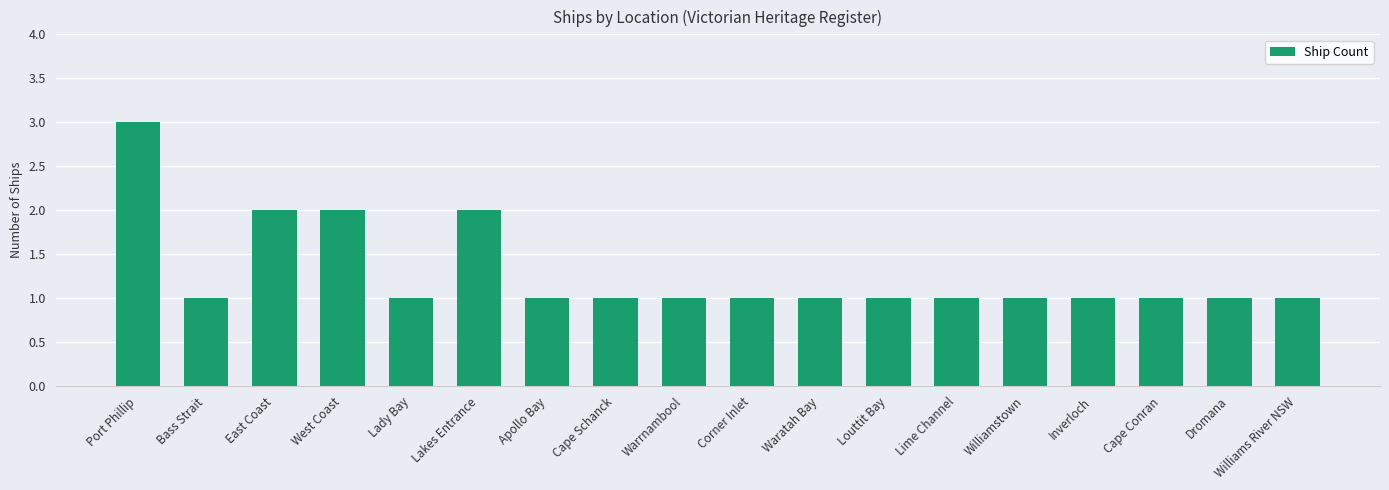

What is the value of the 15th bar from the left?

1